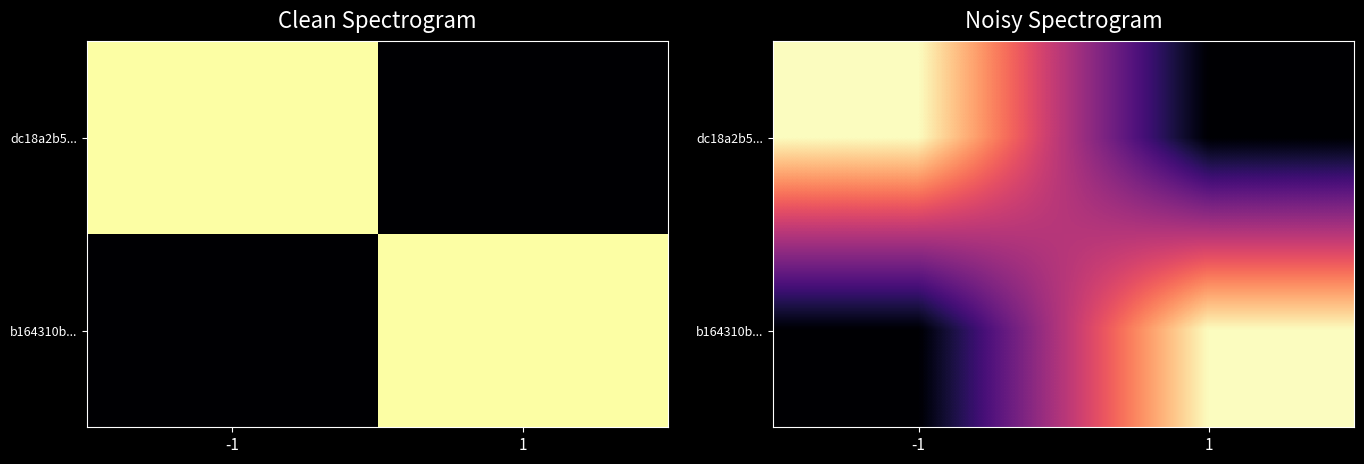

Which category has the lowest value in the b164310b... series?

-1